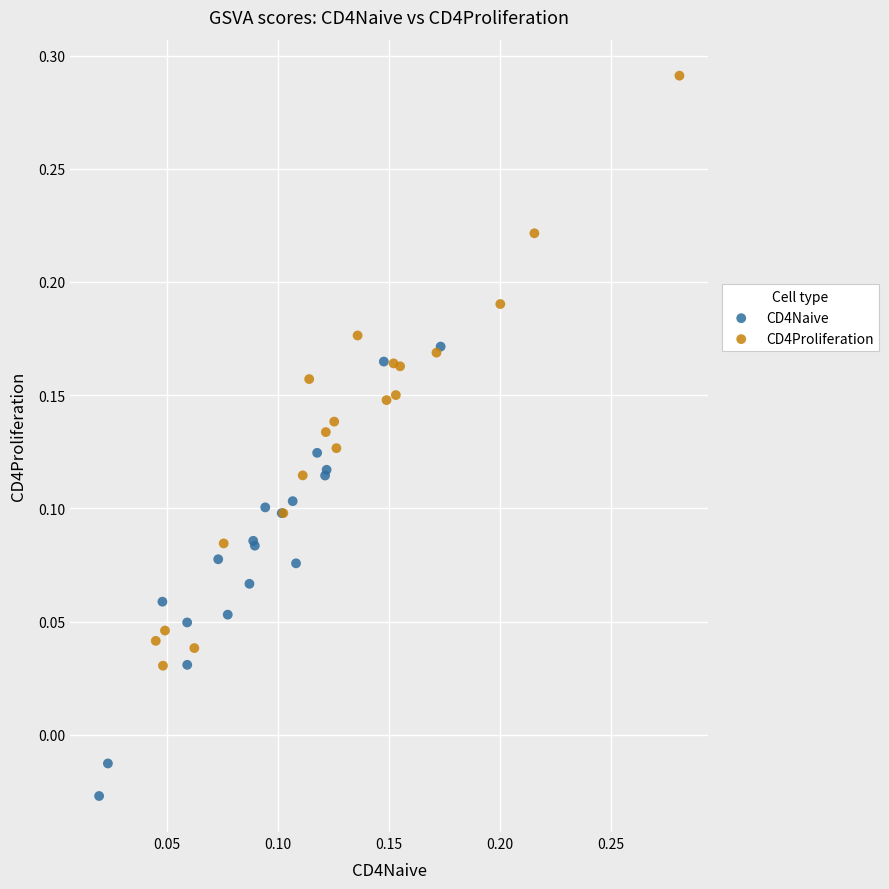

Which series has the largest Y range (max minus min)?

CD4Proliferation